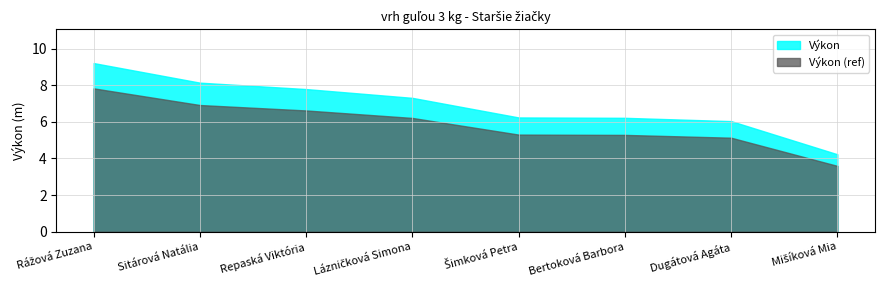

What is the average value?

6.9